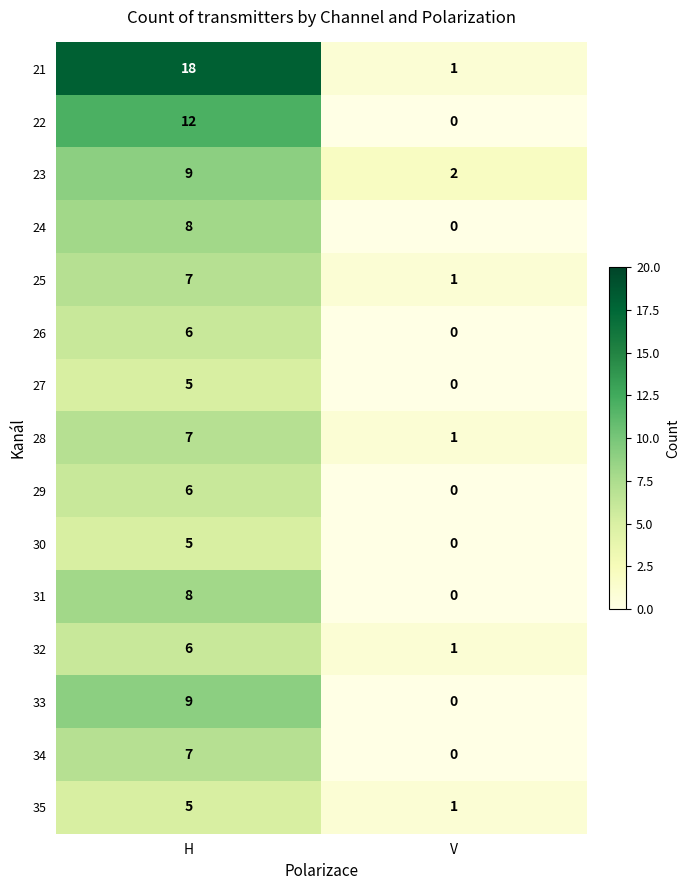

At which category does the chart reach its peak across all series?

H